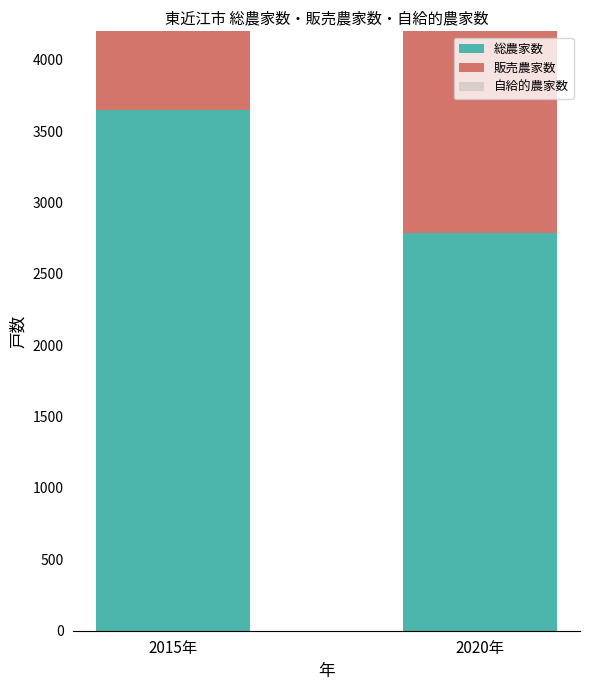

Rank the series by their average value, from lowest to highest.

自給的農家数, 販売農家数, 総農家数